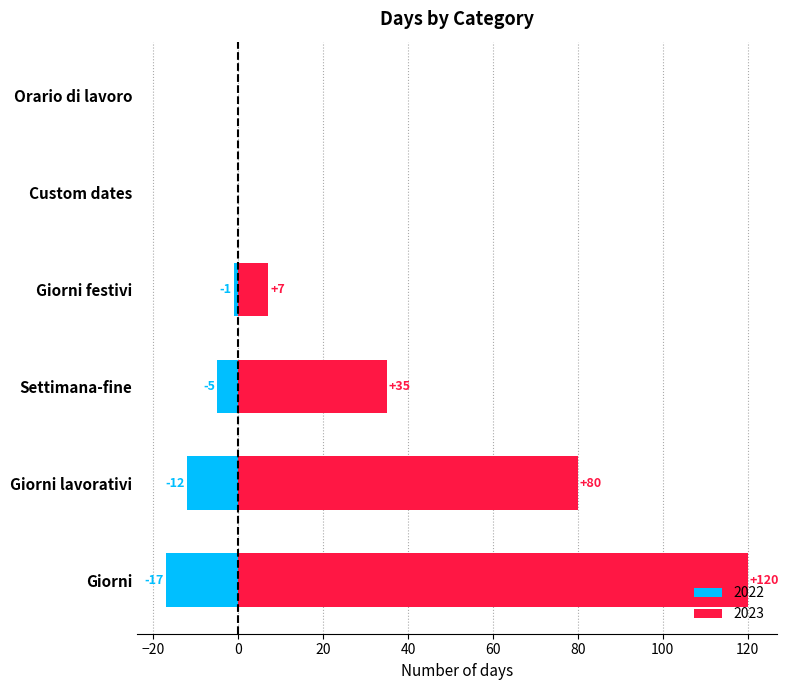

Reading right to left, transcribe all the data shown in this chart.

Giorni: 120	17
Giorni lavorativi: 80	12
Settimana-fine: 35	5
Giorni festivi: 7	1
Custom dates: 0	0
Orario di lavoro: 0	0